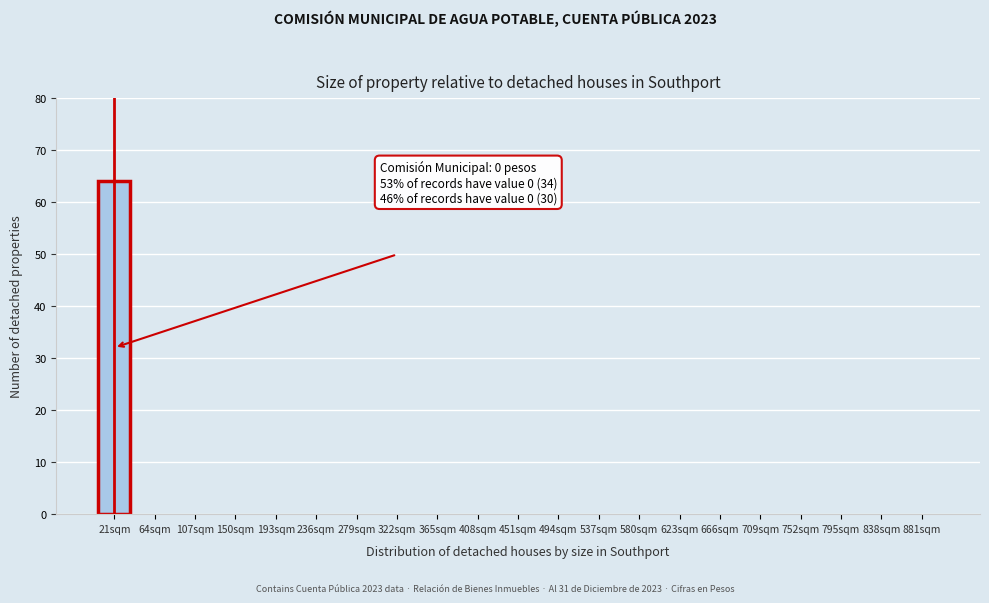

Reading right to left, transcribe all the data shown in this chart.

881sqm=0	838sqm=0	795sqm=0	752sqm=0	709sqm=0	666sqm=0	623sqm=0	580sqm=0	537sqm=0	494sqm=0	451sqm=0	408sqm=0	365sqm=0	322sqm=0	279sqm=0	236sqm=0	193sqm=0	150sqm=0	107sqm=0	64sqm=0	21sqm=64